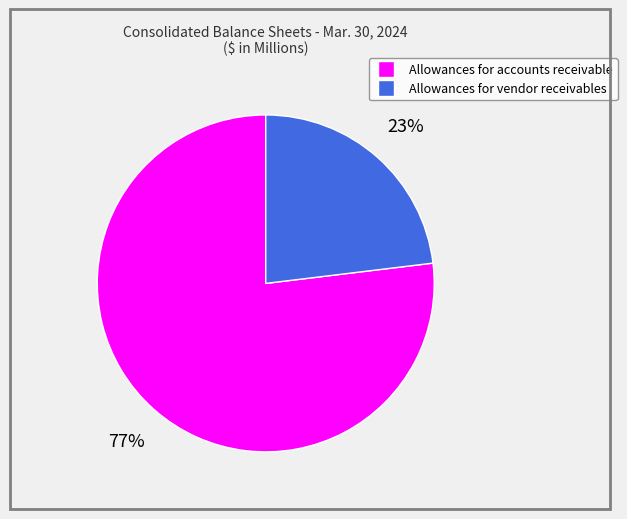

Which slice is the smallest?

Allowances for vendor receivables